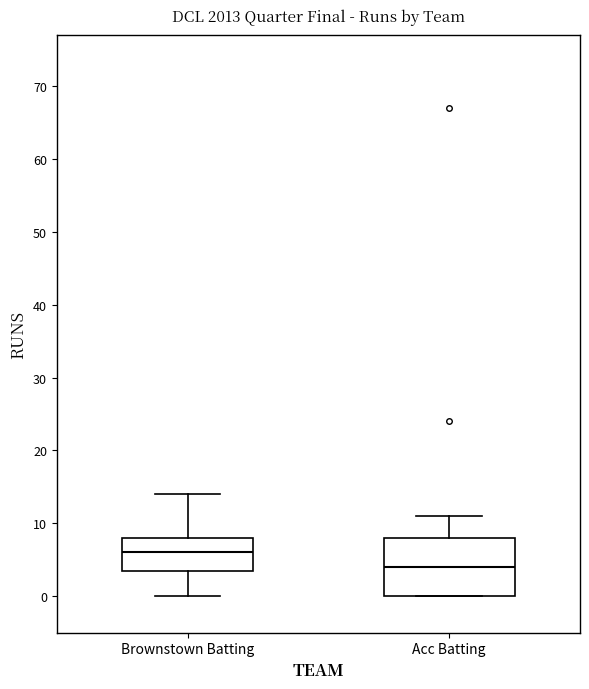

Which box is the tallest, from its lower edge to its upper edge?

Acc Batting